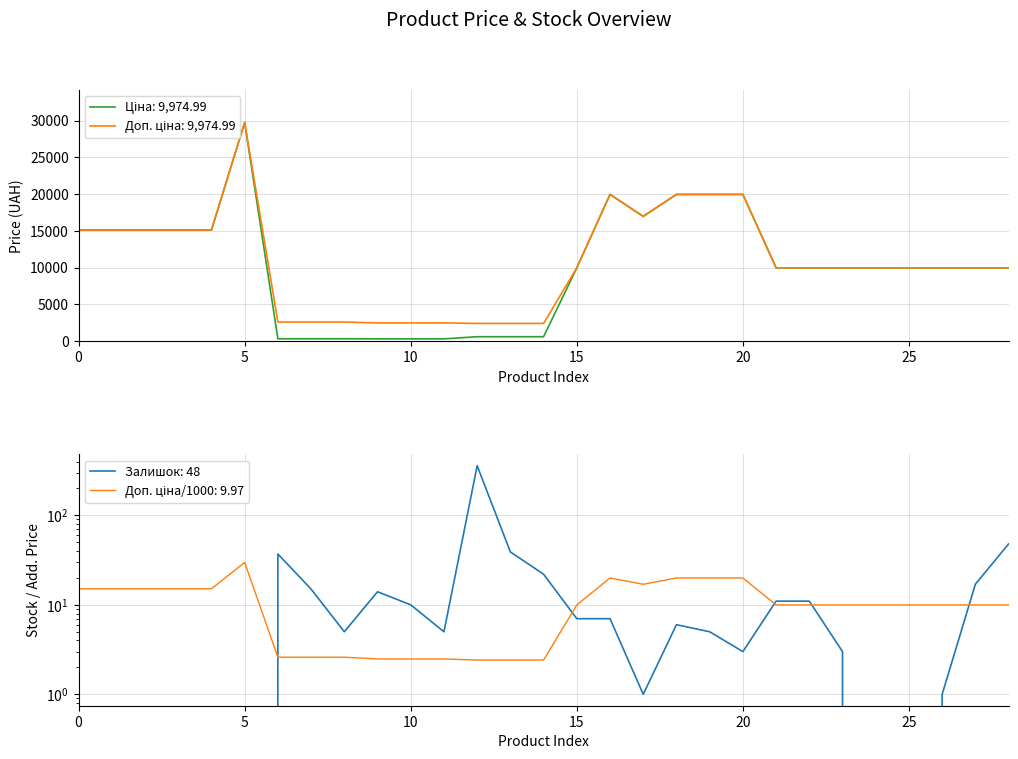

What is the label of the 5th point from the left?

20